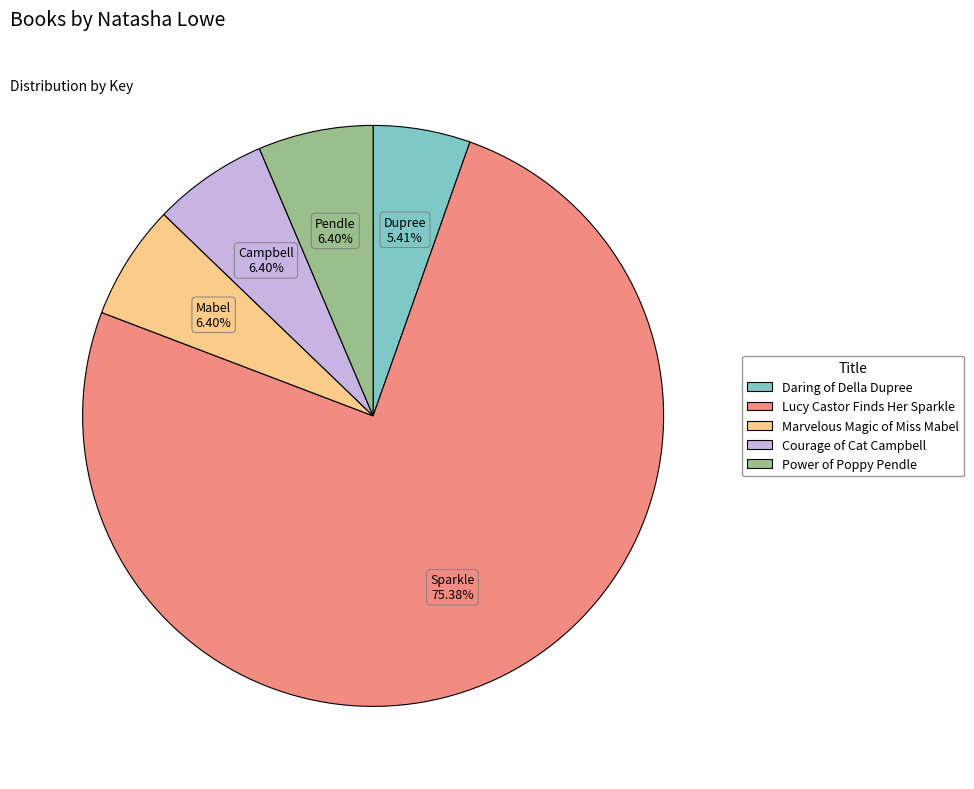

What is the largest slice in the pie chart?

Lucy Castor Finds Her Sparkle